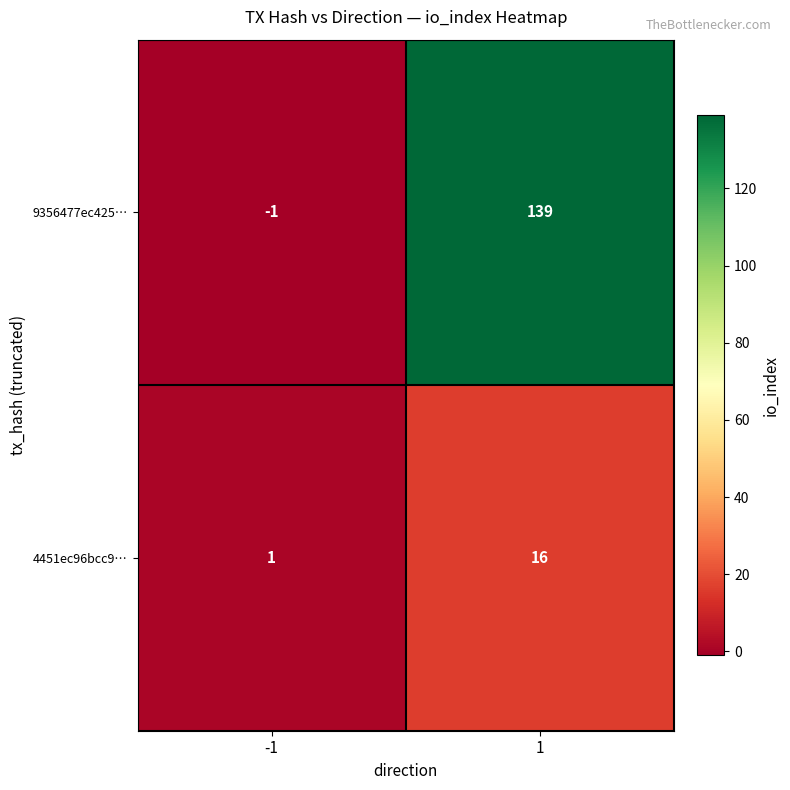

What is the highest value of the 9356477ec425… series?

139